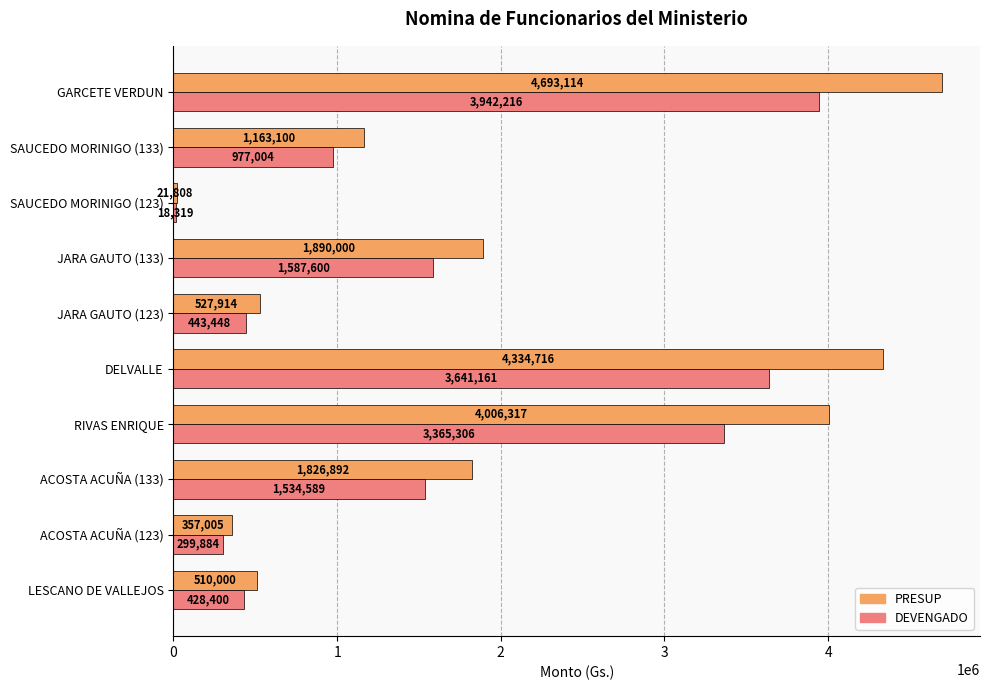

What is the difference between the maximum and minimum values in the PRESUP series?

4671306